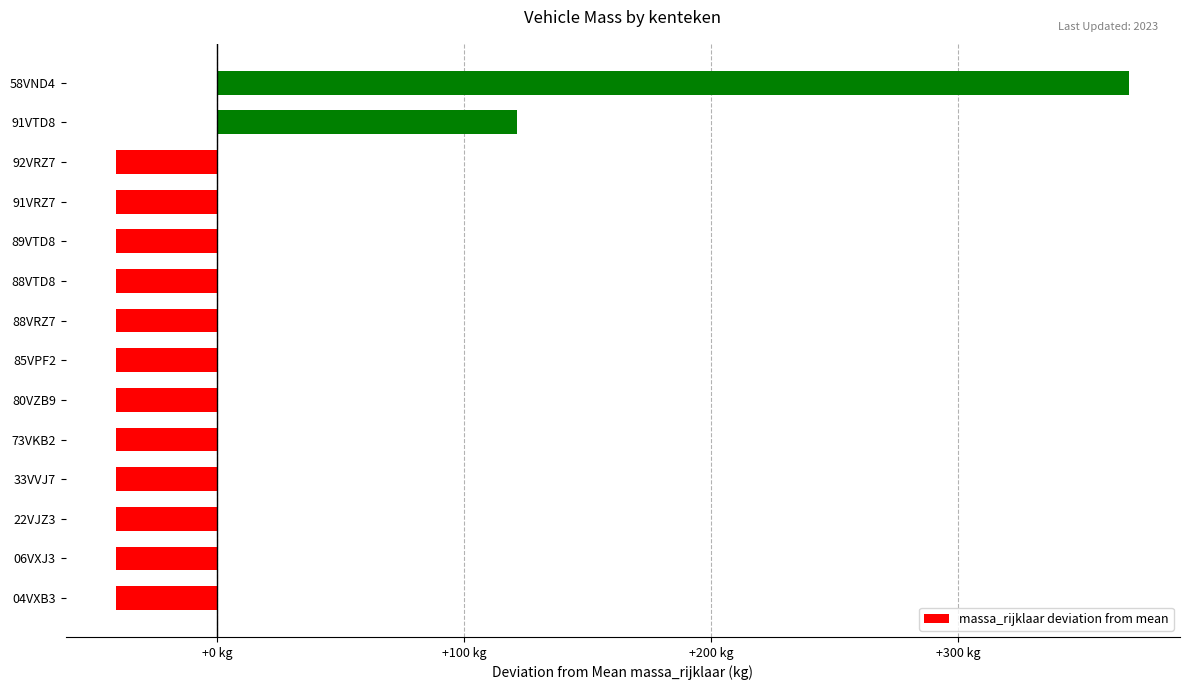

At which category does the chart reach its peak across all series?

58VND4